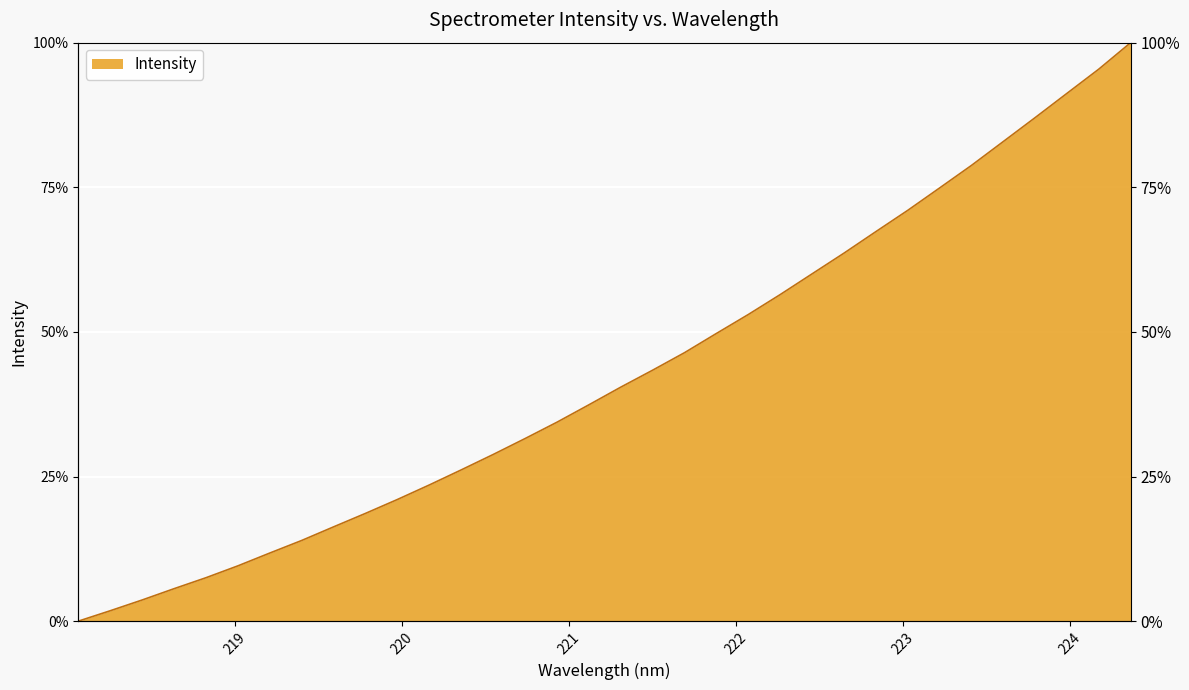

What is the value of the 7th point from the left?

11.8